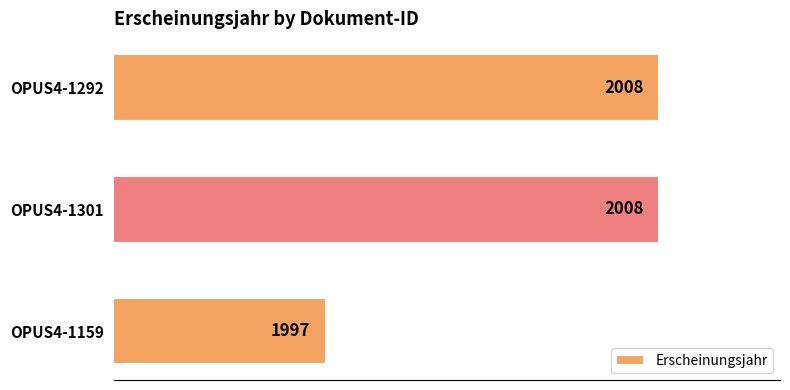

What is the sum of all values?

6013